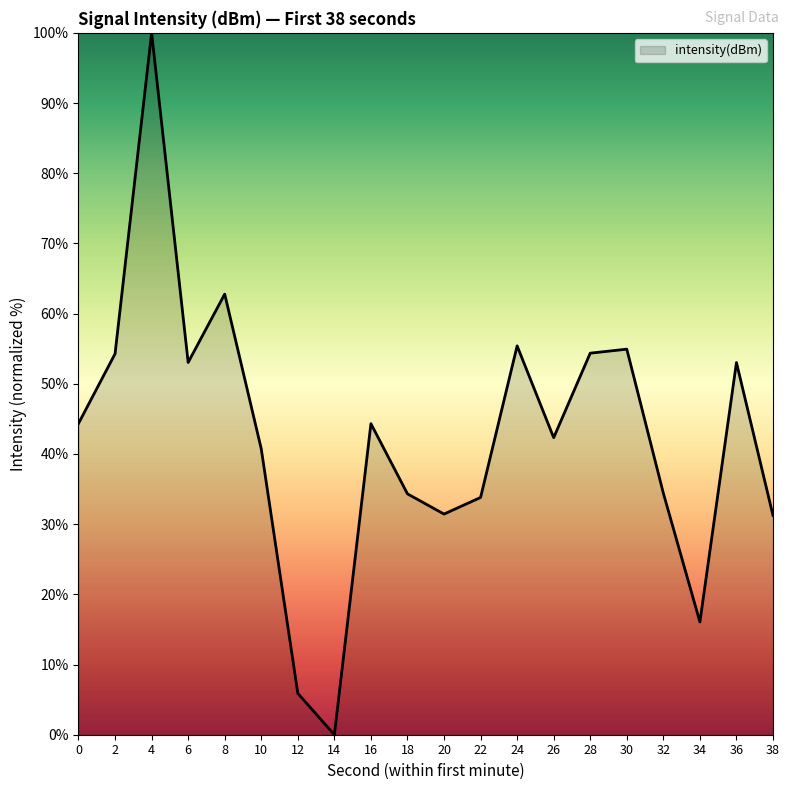

How many values are above zero?

19